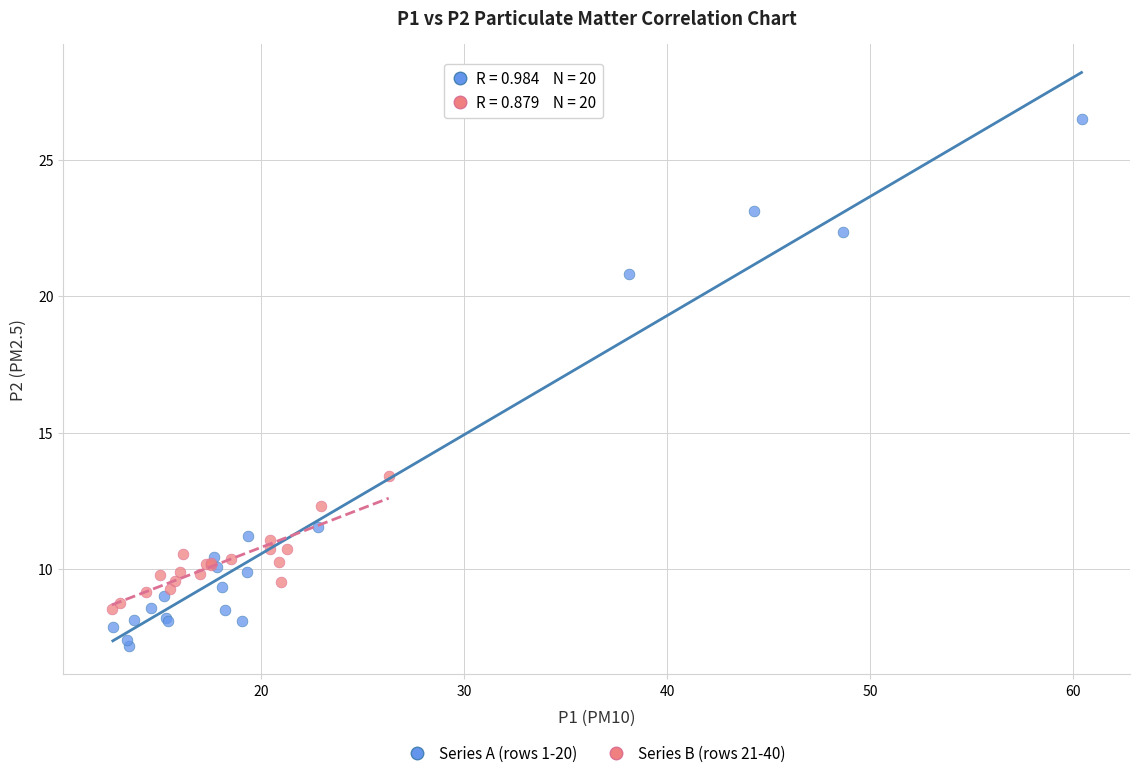

Which series reaches the maximum Y coordinate?

Series A (rows 1-20)